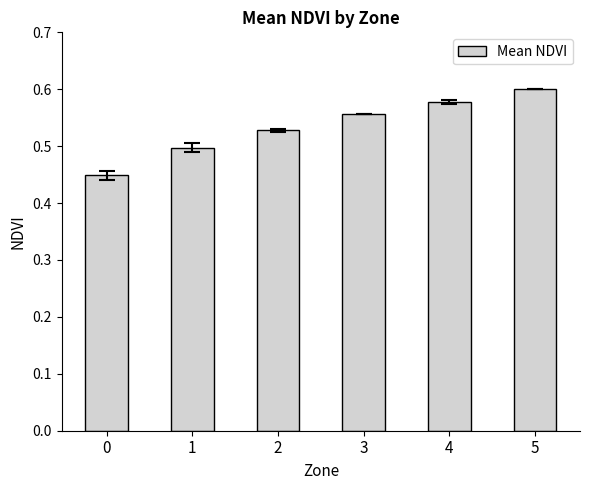

What is the sum of the values at 1 and 4?

1.1